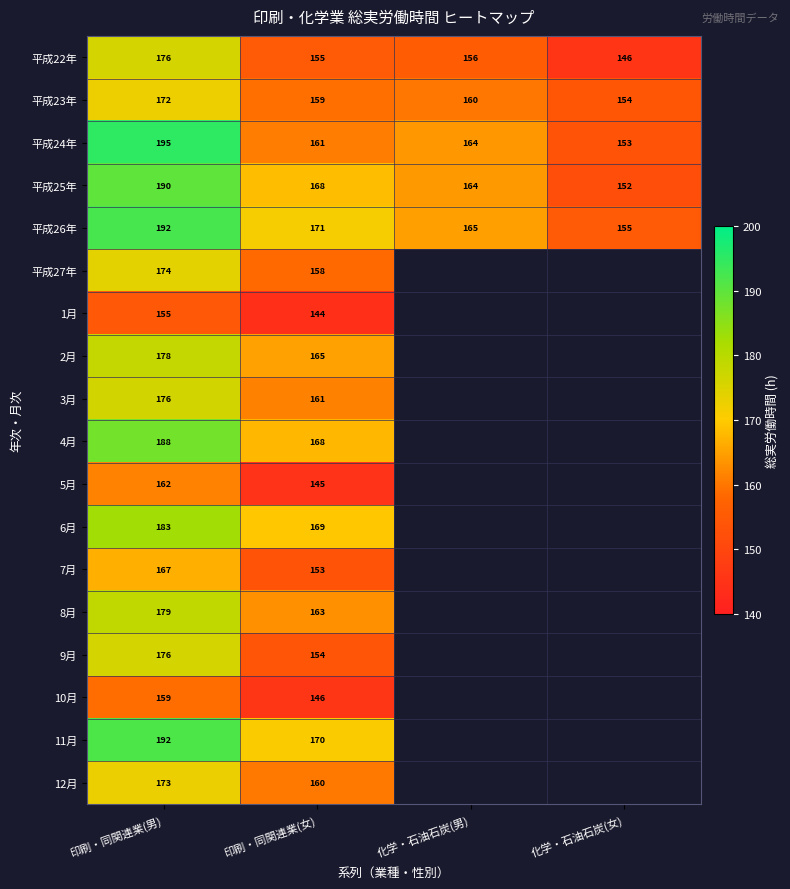

Count the number of data series in this chart.

18